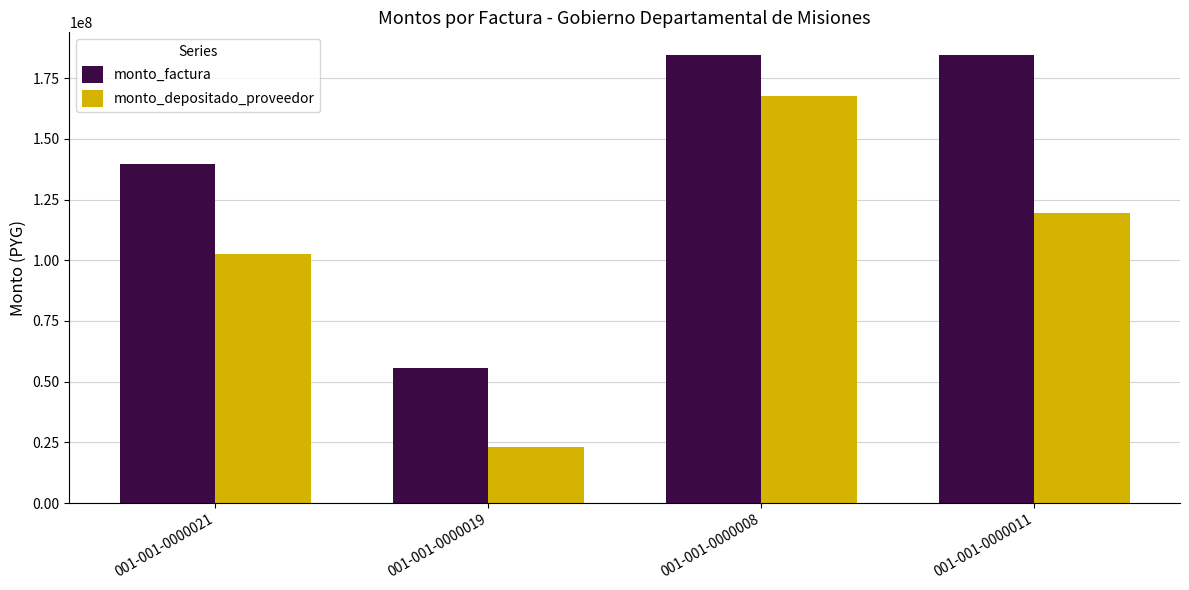

List the labels in order of monto_depositado_proveedor value, largest first.

001-001-0000008, 001-001-0000011, 001-001-0000021, 001-001-0000019